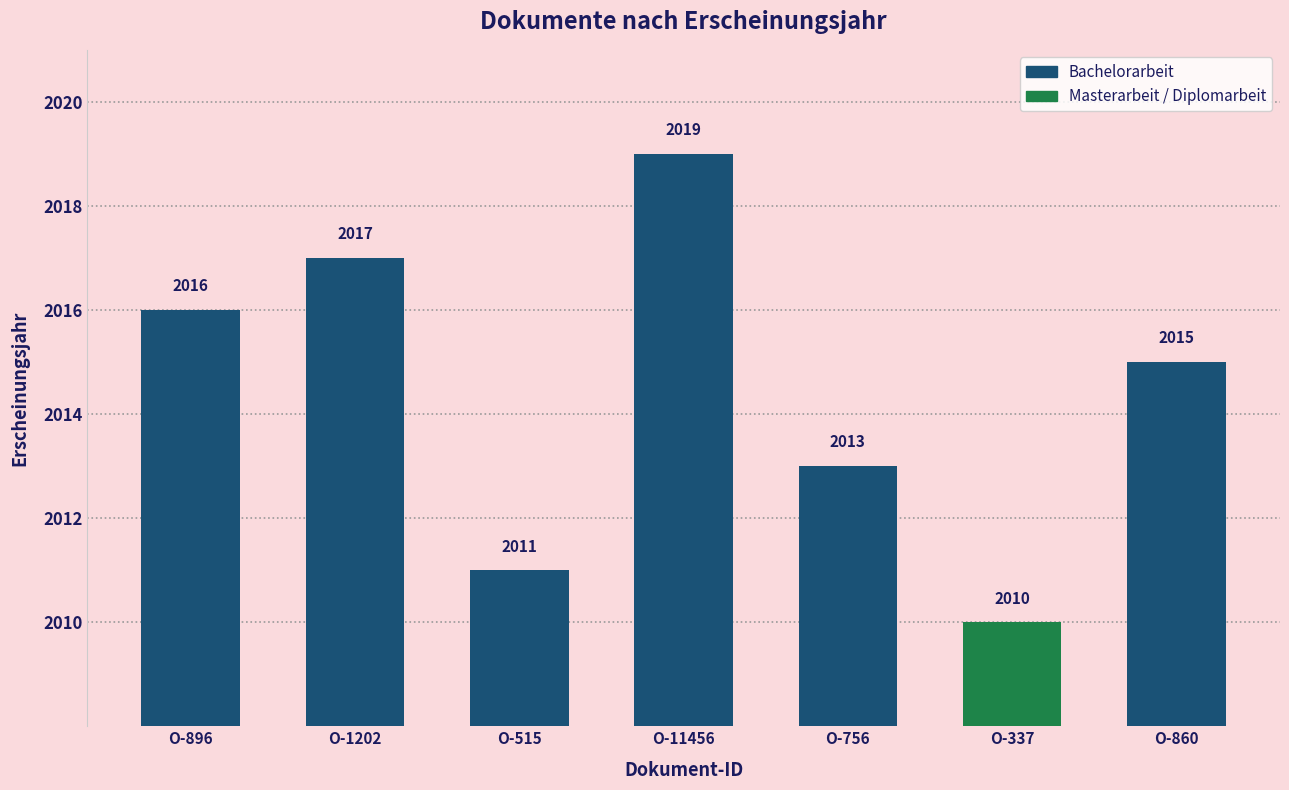

At which category does the chart reach its peak across all series?

O-11456